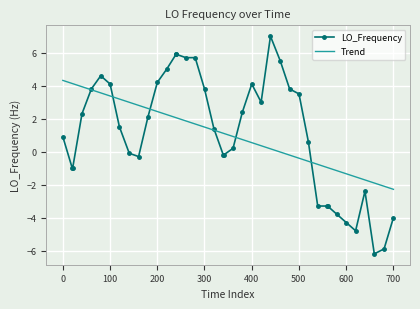

What is the value of the LO_Frequency point at the 23rd from the left?

2.4